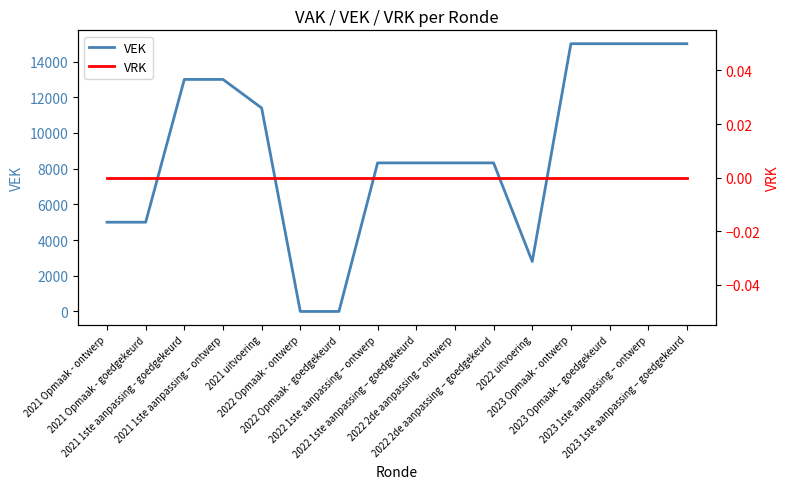

At which category is the sum across all series the highest?

2023 Opmaak - ontwerp